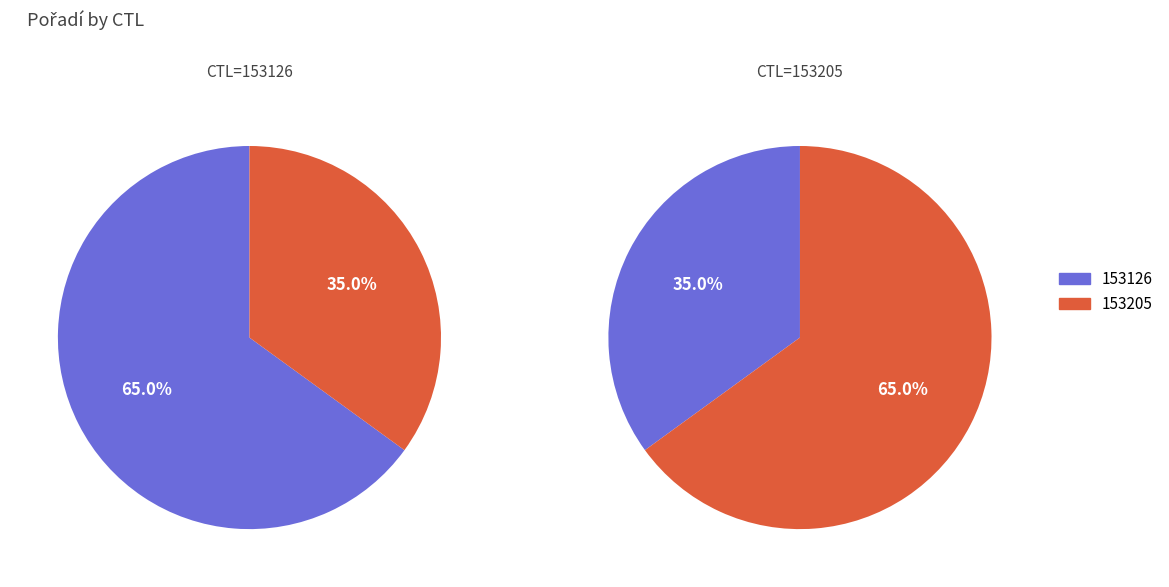

Which category has the smallest portion of the pie?

153205